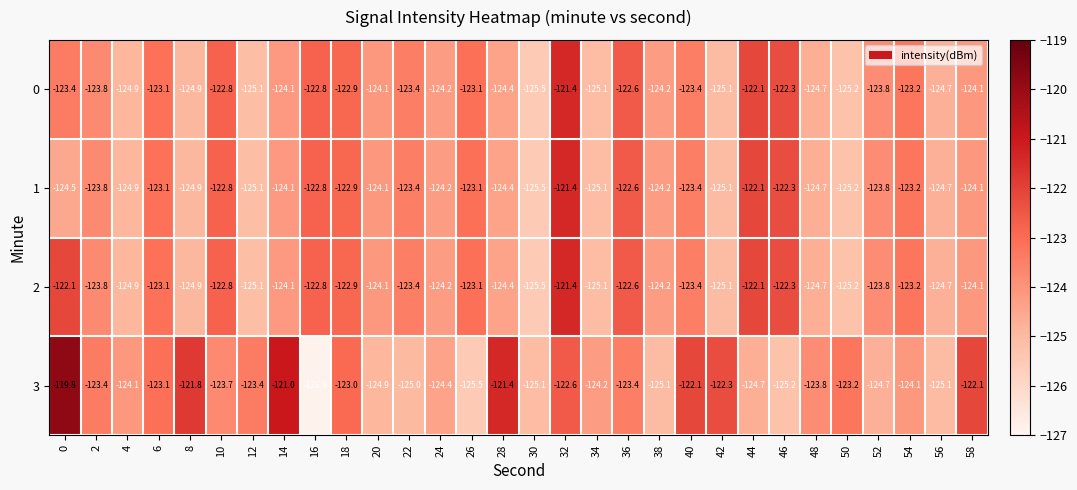

The 3 series shows -219.5 at 24. True or false?

False